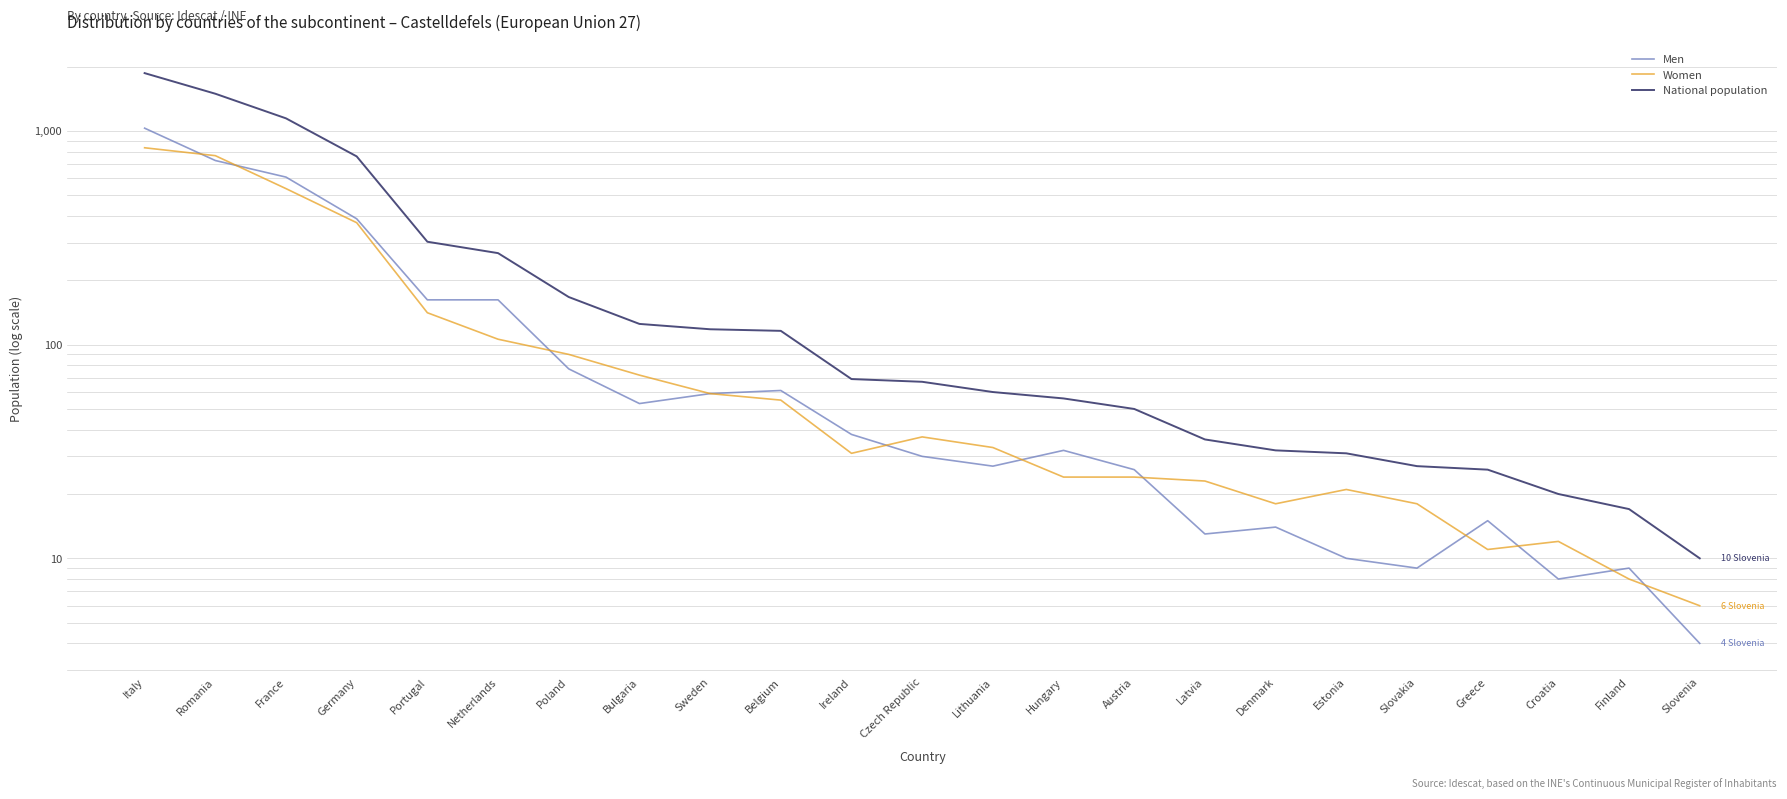

What is the value of the Women point at the 23rd from the left?

6